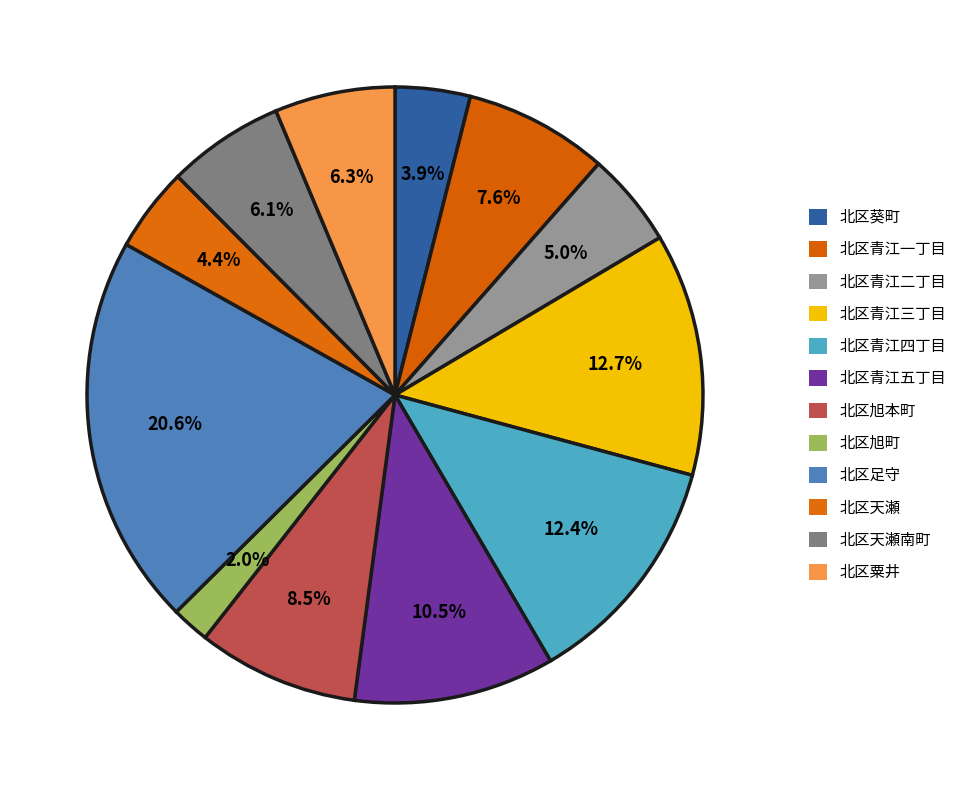

Between 北区天瀬 and 北区青江四丁目, which is larger?

北区青江四丁目